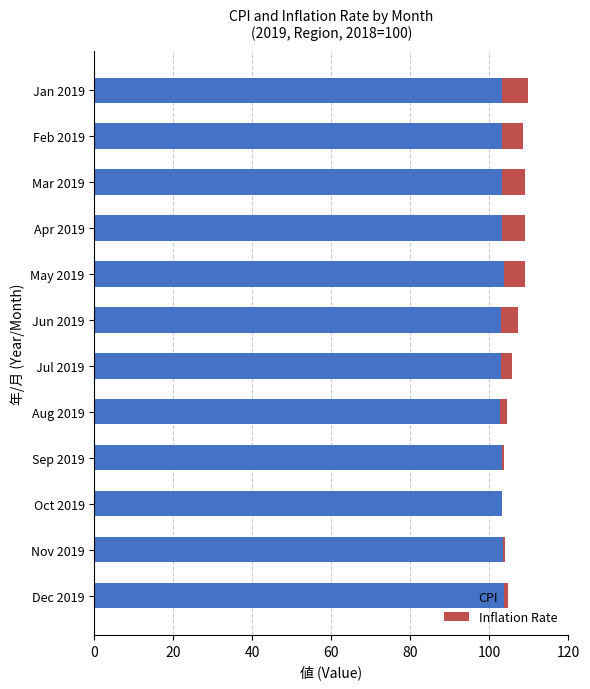

How many series are shown in this chart?

2